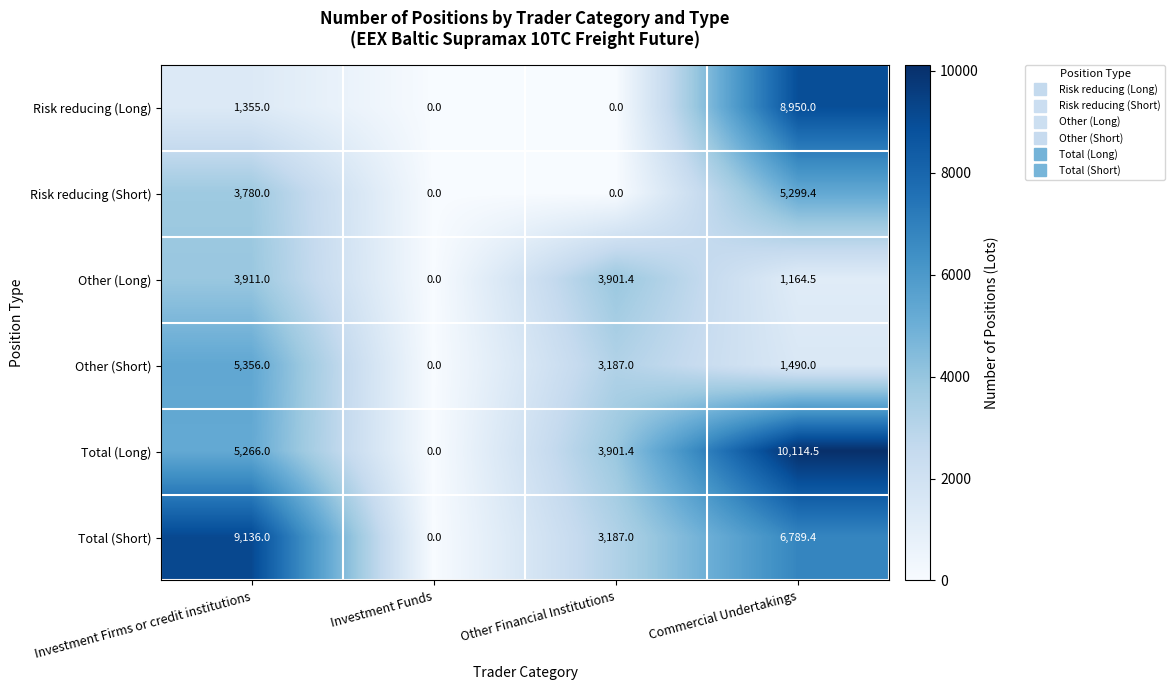

What is the difference between the maximum and second lowest values in the Total (Short) series?

5949.0